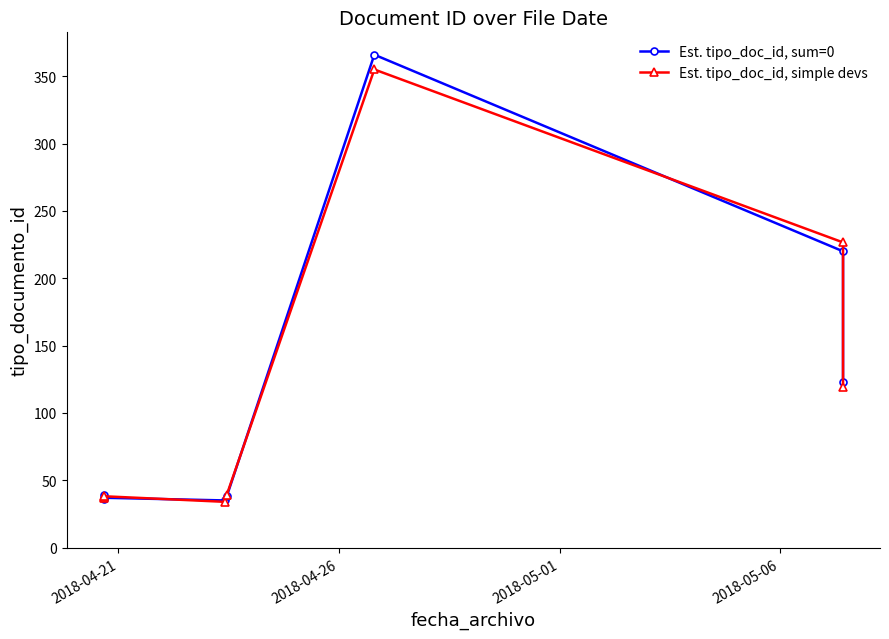

Rank the series by their average value, from lowest to highest.

Est. tipo_doc_id, simple devs, Est. tipo_doc_id, sum=0